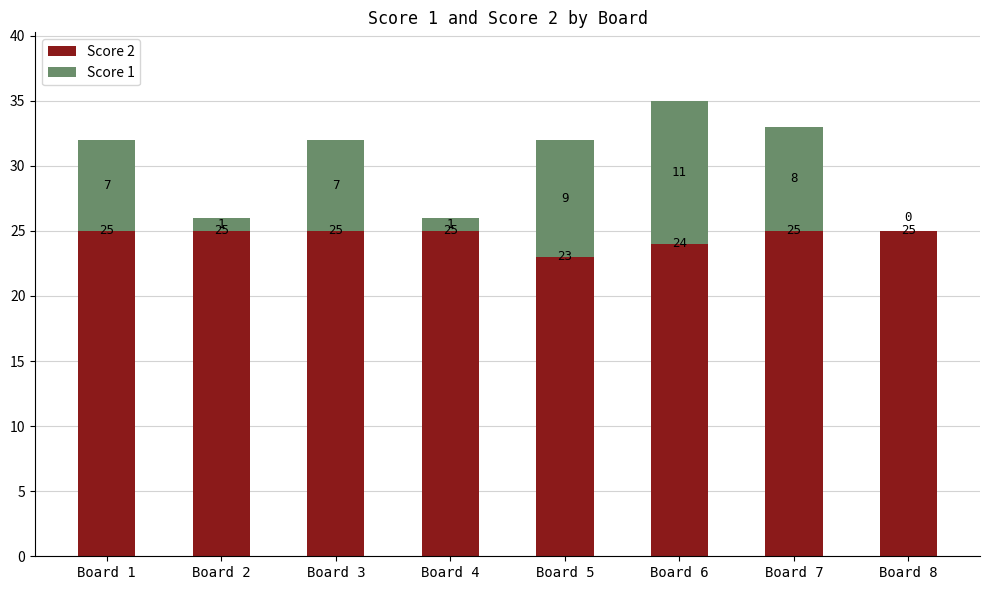

What is the sum of the Score 2 values at Board 4 and Board 2?

50